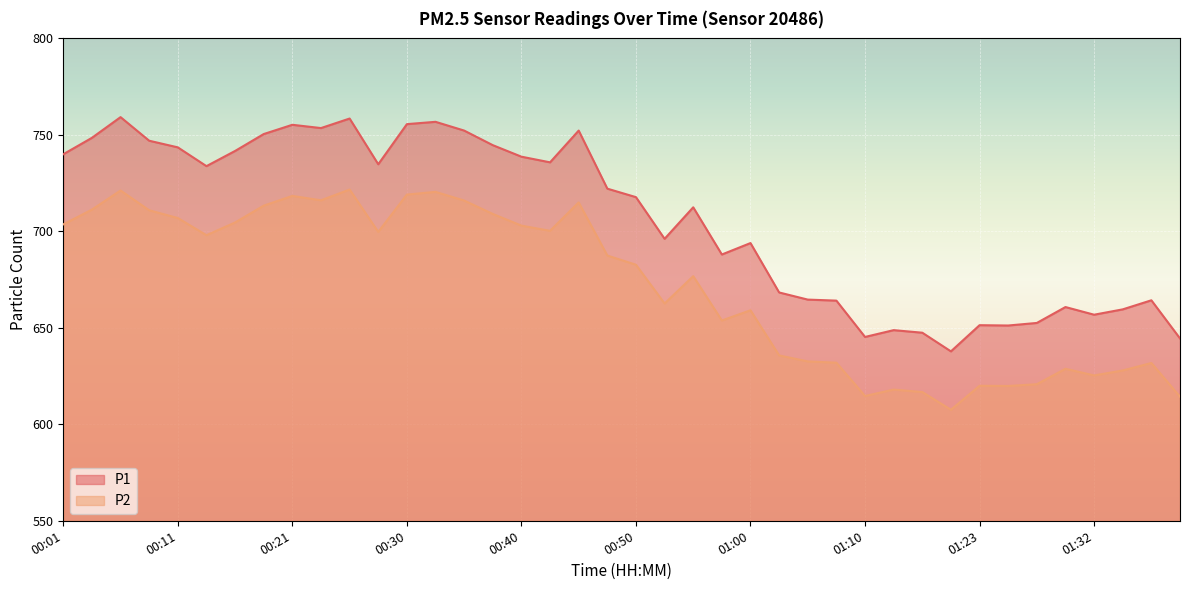

Reading left to right, extract all data points from this chart.

P1: 00:01=740.0	00:04=748.5	00:06=759.2	00:09=747.0	00:11=743.5	00:13=733.8	00:16=741.7	00:18=750.4	00:21=755.2	00:23=753.5	00:26=758.5	00:28=734.8	00:30=755.6	00:33=756.8	00:35=752.2	00:38=744.7	00:40=738.7	00:43=735.8	00:45=752.2	00:48=722.1	00:50=717.7	00:52=696.1	00:55=712.5	00:57=688.0	01:00=693.9	01:02=668.3	01:05=664.6	01:07=664.1	01:10=645.3	01:15=648.8	01:18=647.5	01:20=637.8	01:23=651.4	01:25=651.2	01:27=652.5	01:30=660.8	01:32=656.8	01:35=659.6	01:37=664.3	01:40=644.5
P2: 00:01=703.6	00:04=711.3	00:06=721.2	00:09=710.9	00:11=706.9	00:13=698.0	00:16=704.6	00:18=713.3	00:21=718.4	00:23=716.1	00:26=721.7	00:28=699.7	00:30=719.1	00:33=720.5	00:35=716.0	00:38=709.0	00:40=703.0	00:43=700.3	00:45=715.0	00:48=687.5	00:50=682.7	00:52=662.6	00:55=676.8	00:57=653.8	01:00=659.1	01:02=635.7	01:05=632.6	01:07=631.9	01:10=614.7	01:15=618.0	01:18=616.7	01:20=607.5	01:23=620.0	01:25=619.9	01:27=620.8	01:30=628.8	01:32=625.3	01:35=627.9	01:37=631.8	01:40=614.3